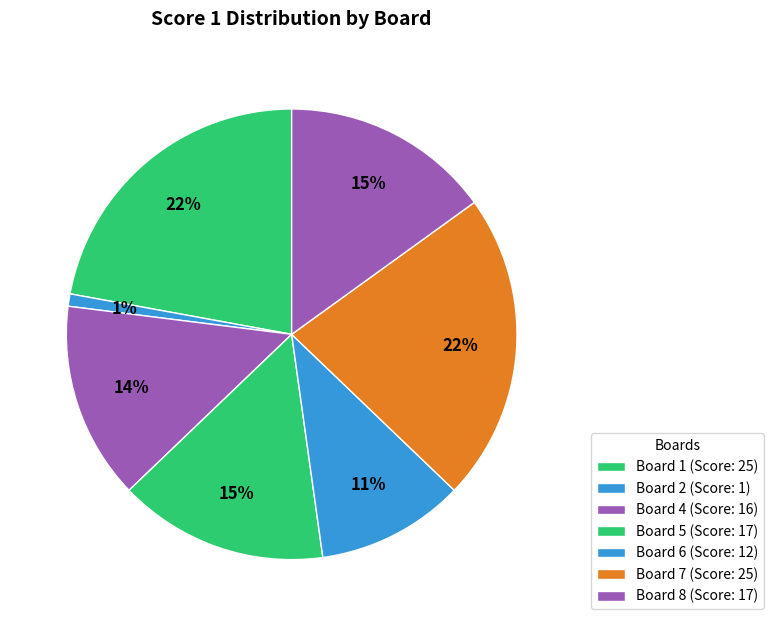

Count the number of slices in the pie.

7